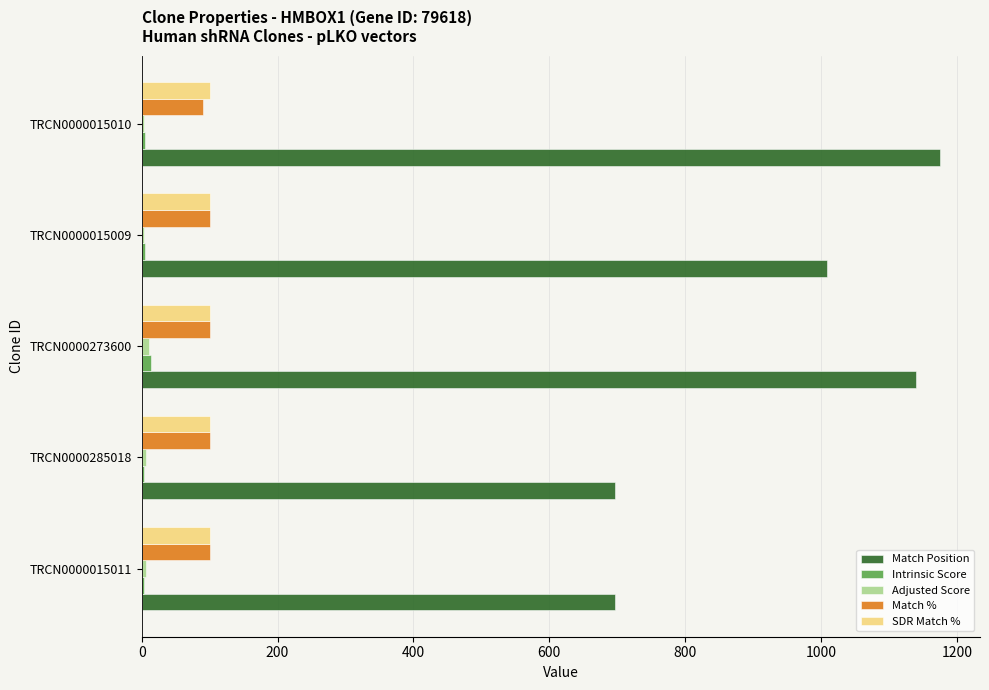

What is the maximum value shown in the chart?

1175.0